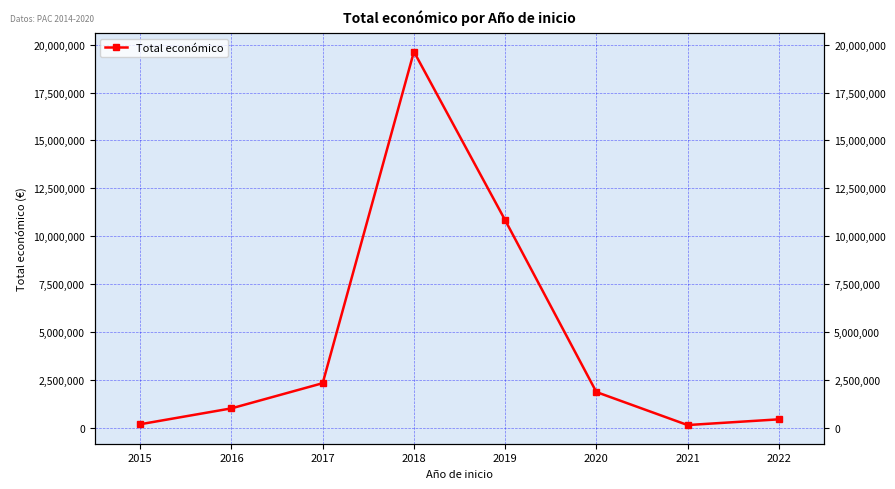

Between 2018 and 2017, which is larger?

2018